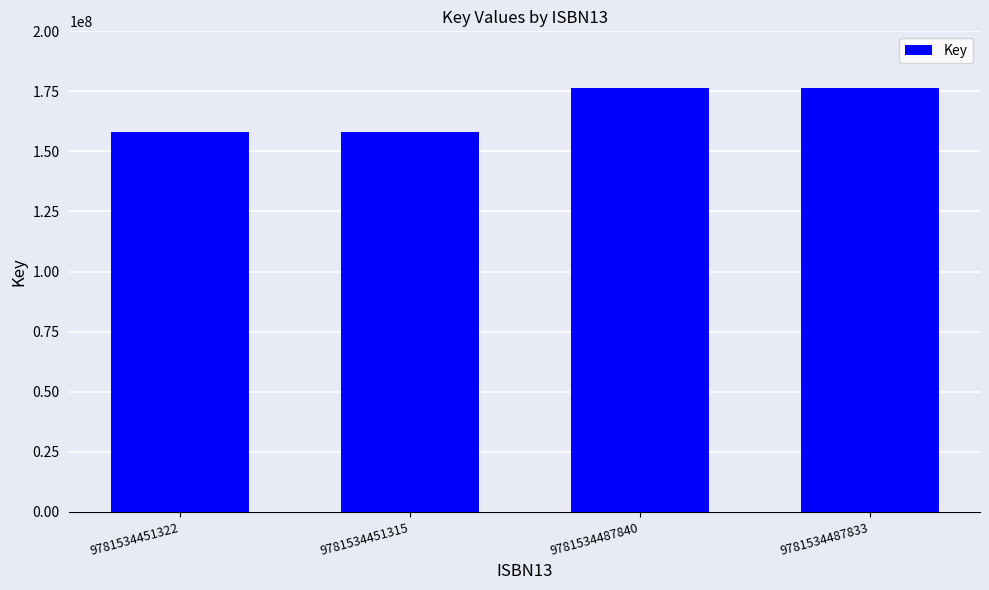

What is the greatest value displayed?

176572468